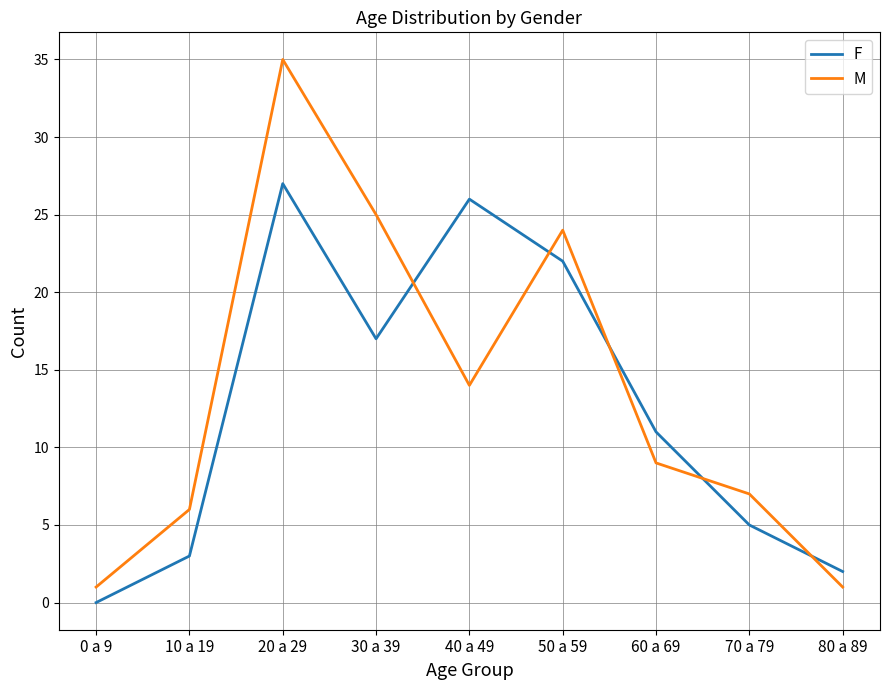

True or false: F has a value of 8 at 0 a 9.

False